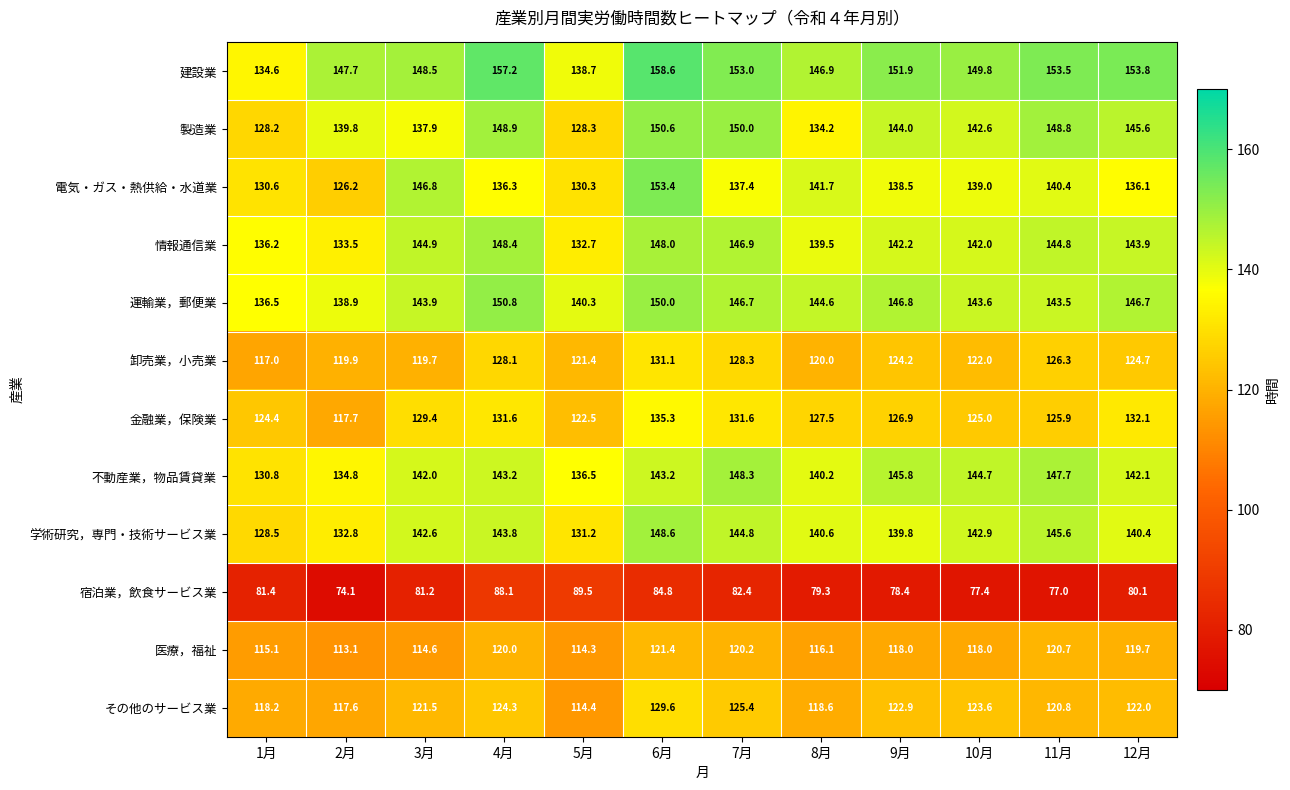

What is the difference between the 電気・ガス・熱供給・水道業 values at 6月 and 1月?

22.8